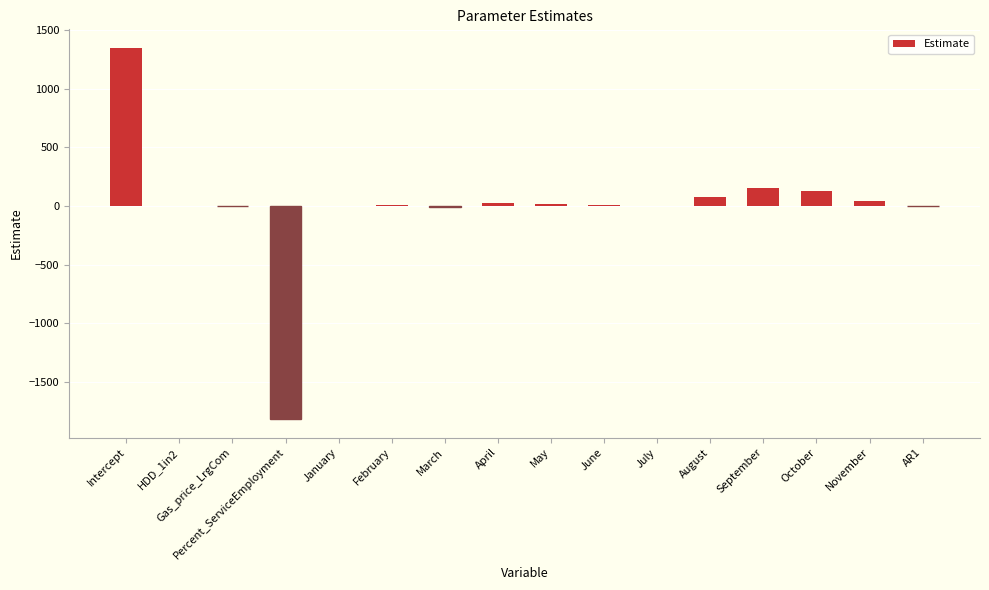

Which label corresponds to the largest value in the chart?

Intercept